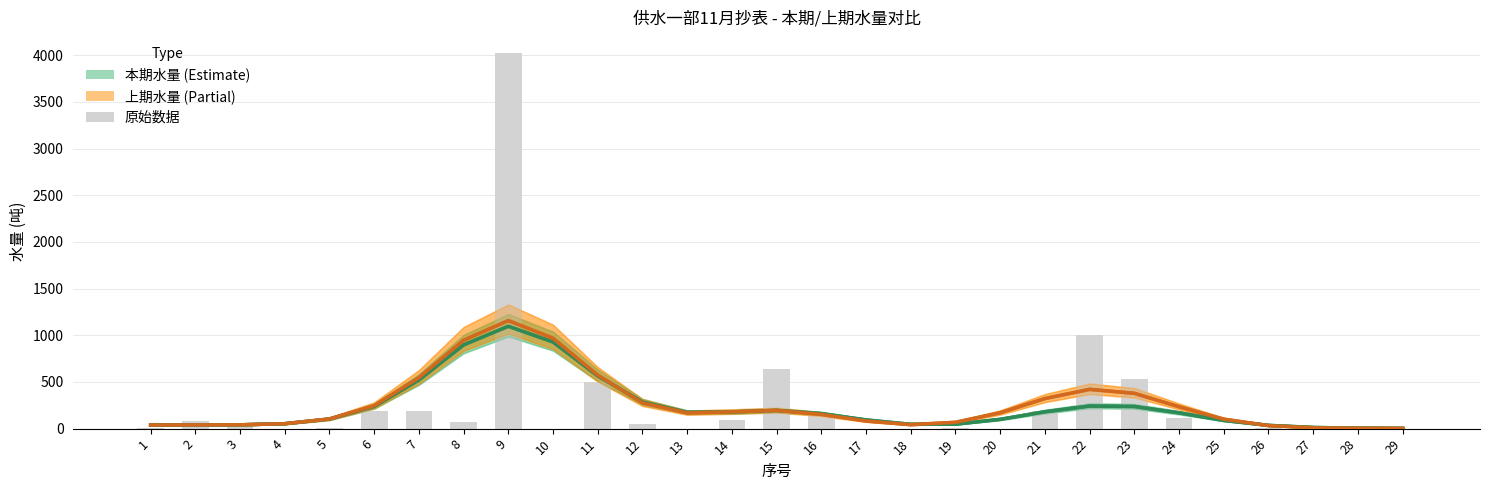

How many series are shown in this chart?

3